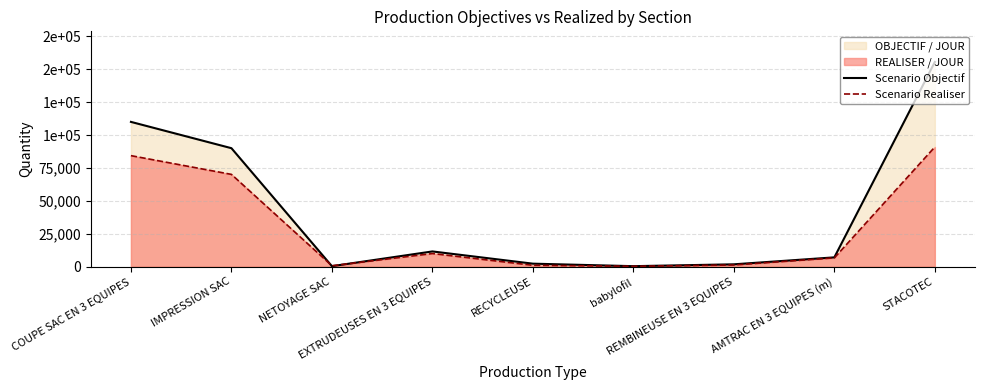

How many interior local peaks does the Scenario Objectif series have?

1